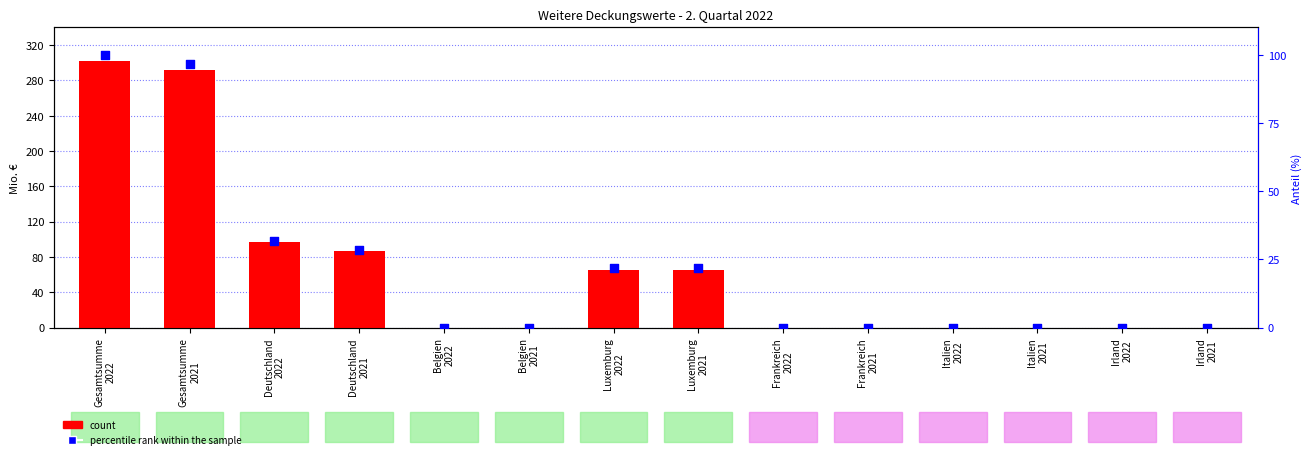

Which series contains the highest Y value?

count